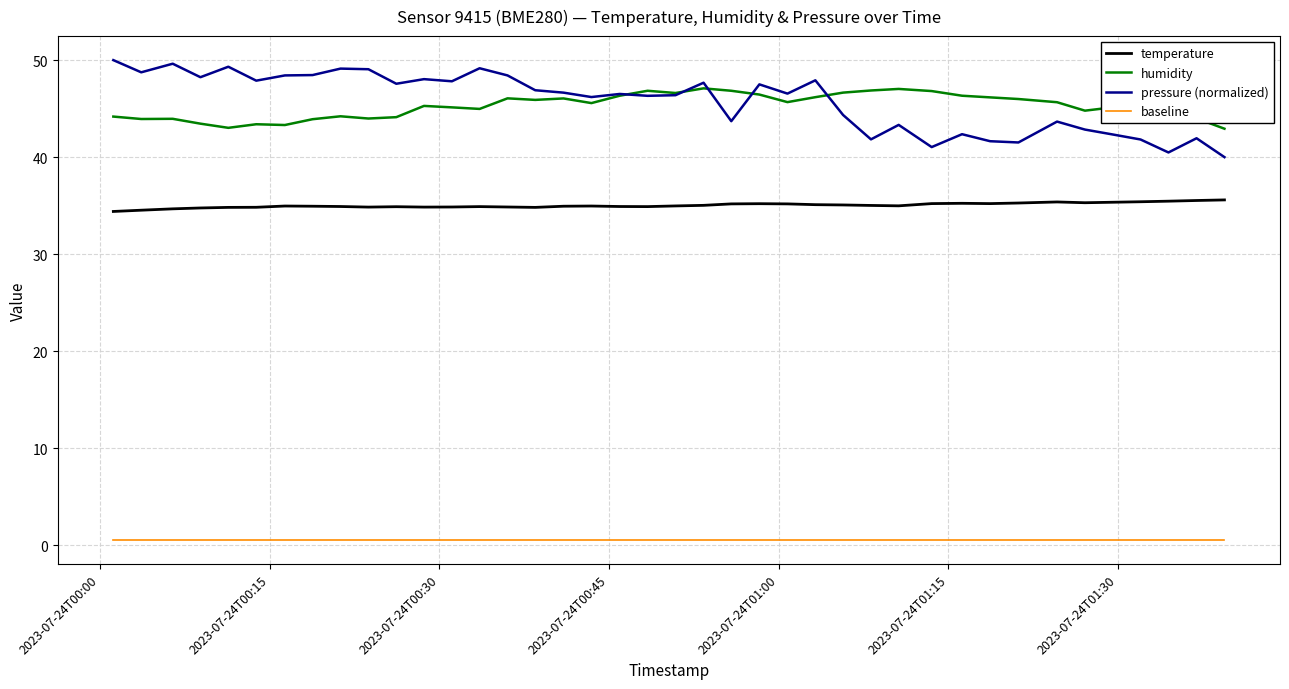

What is the maximum value for pressure (normalized)?

50.0